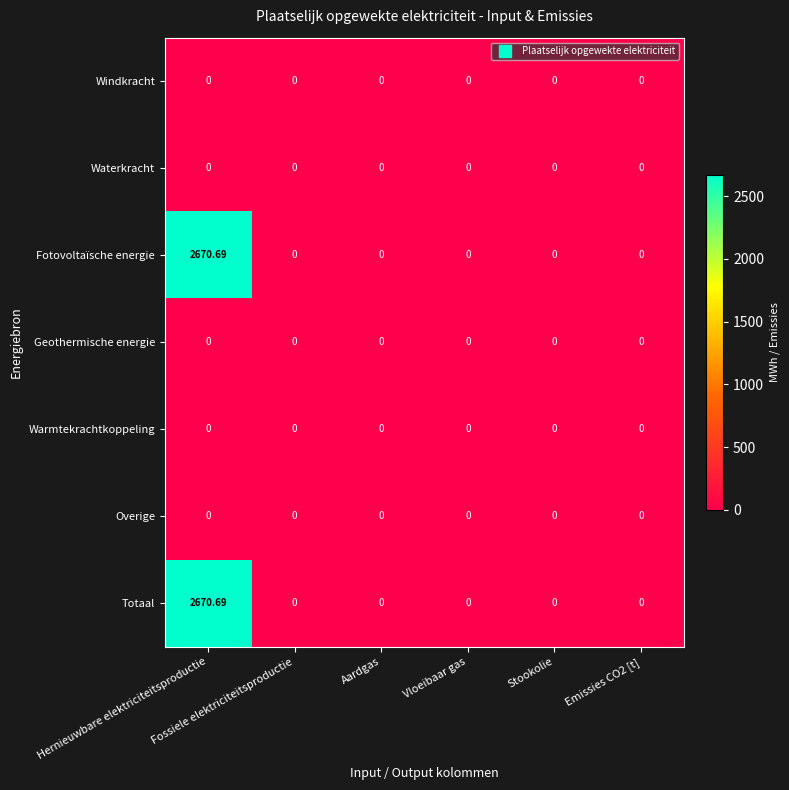

Count the number of data series in this chart.

7